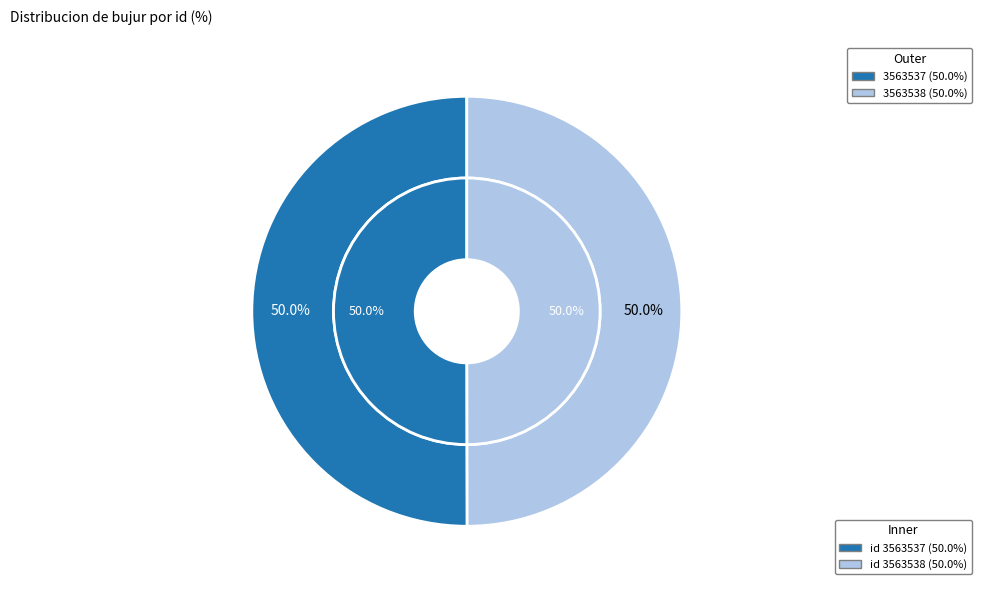

What is the largest slice in the pie chart?

3563537